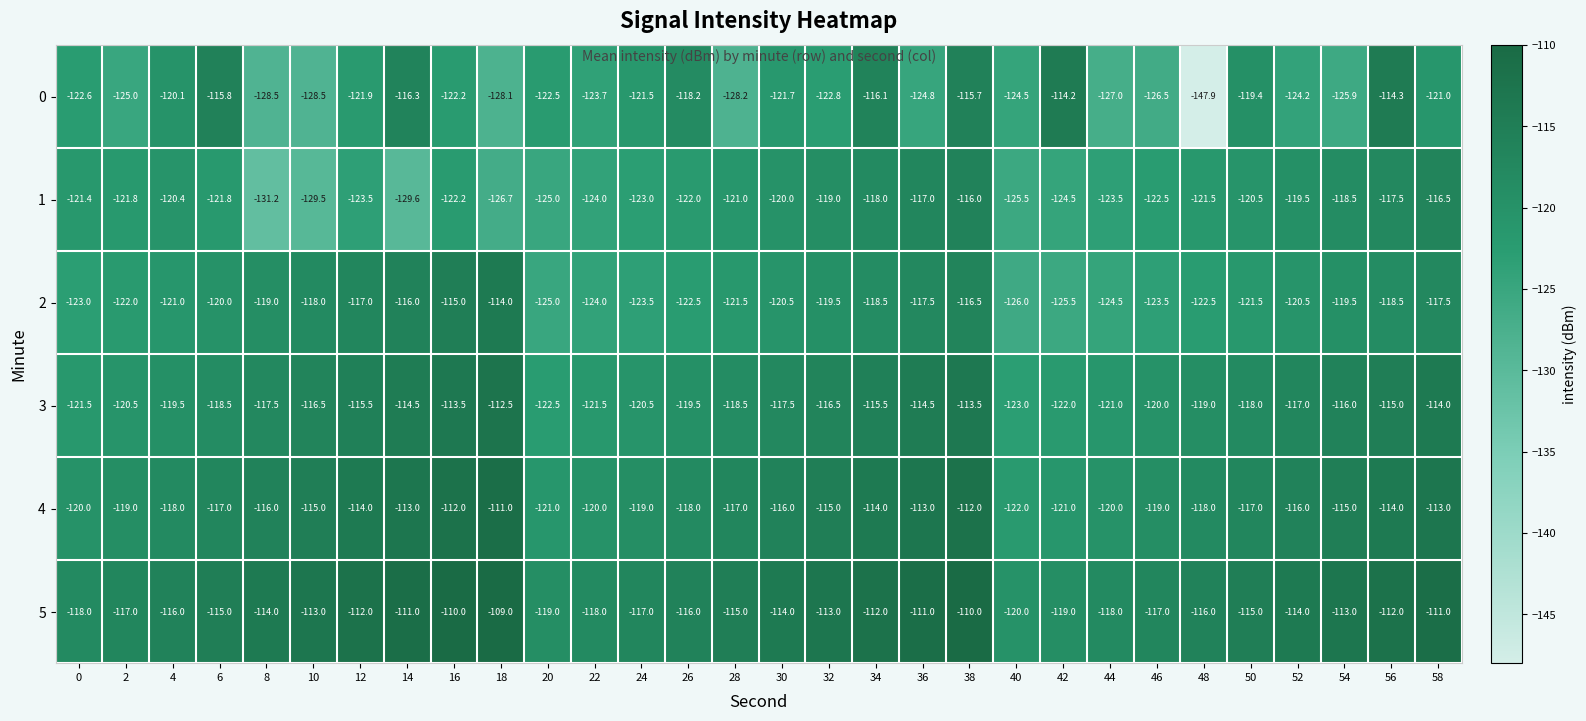

What is the maximum value shown in the chart?

-109.0